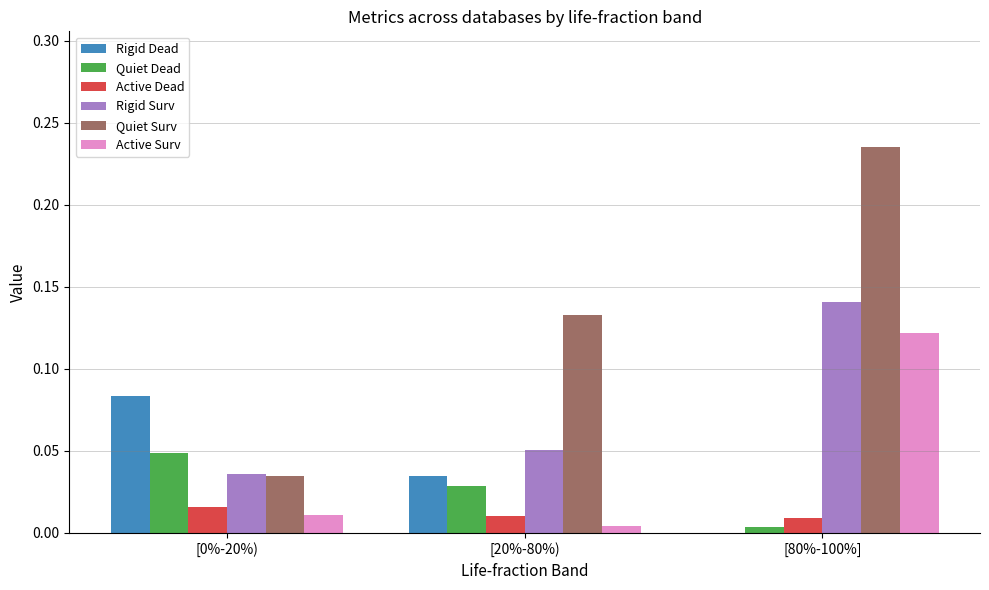

Which category has the highest value across all series?

[80%-100%]